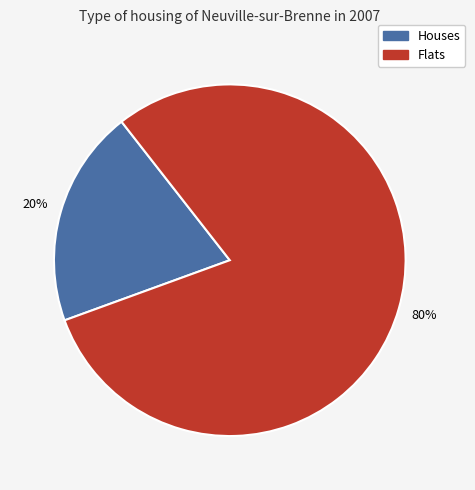

Is it true that Flats is 80% of the pie?

True